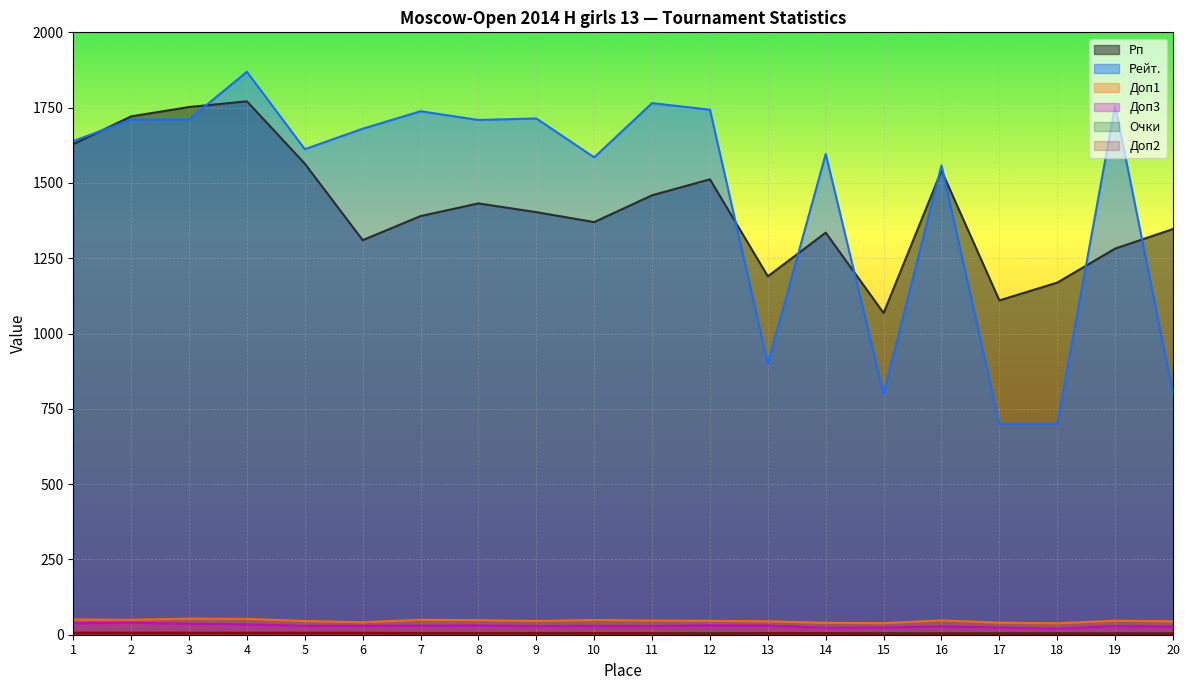

Reading left to right, what are all the values shown in this chart?

Рп: 1629.0	1721.0	1752.0	1771.0	1564.0	1310.0	1390.0	1432.0	1403.0	1370.0	1459.0	1512.0	1190.0	1335.0	1068.0	1541.0	1110.0	1169.0	1282.0	1347.0
Очки: 7.0	7.0	6.5	6.5	6.5	6.5	6.0	6.0	6.0	5.5	5.5	5.5	5.5	5.5	5.5	5.0	5.0	5.0	4.5	4.5
Доп2: 6.0	6.0	6.0	6.0	6.0	6.0	5.0	5.0	5.0	5.0	5.0	4.0	5.0	5.0	4.0	4.0	4.0	4.0	4.0	4.0
Рейт.: 1639.0	1710.0	1711.0	1869.0	1612.0	1680.0	1738.0	1709.0	1714.0	1585.0	1765.0	1743.0	900.0	1596.0	800.0	1558.0	700.0	700.0	1757.0	800.0
Доп1: 50.5	49.5	53.5	52.5	45.5	41.5	49.5	48.5	45.5	49.0	47.0	46.0	44.5	39.5	38.5	47.5	40.0	38.0	46.5	44.5
Доп3: 38.0	40.0	36.5	34.5	29.5	30.0	30.0	31.0	29.0	29.5	29.0	31.0	30.5	23.0	24.0	27.5	24.0	20.5	28.5	27.0